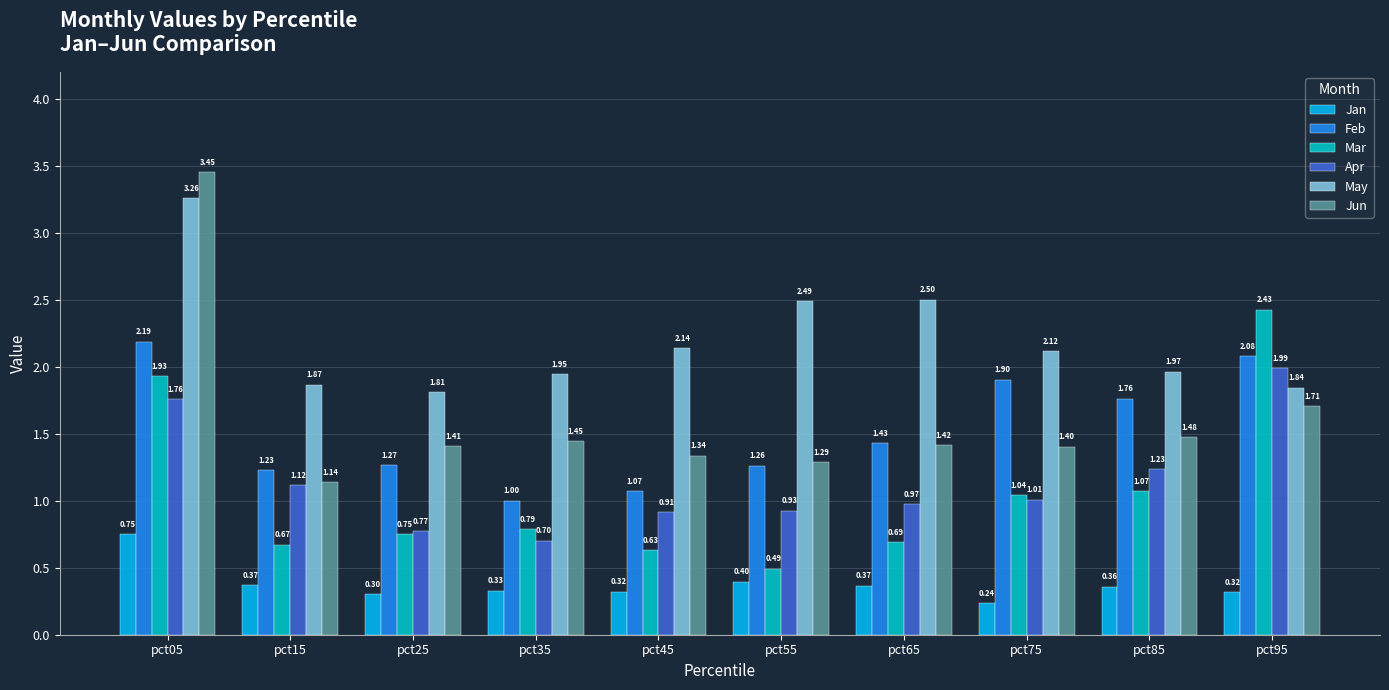

At which label is Feb closest to 1?

pct35